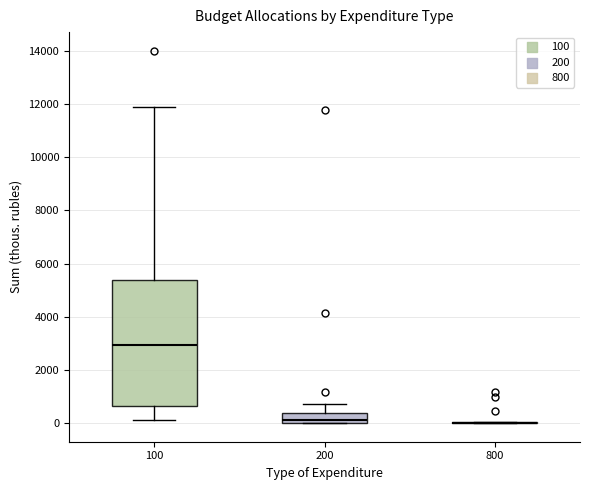

Comparing the boxes themselves (not the whiskers), which one is the tallest?

100